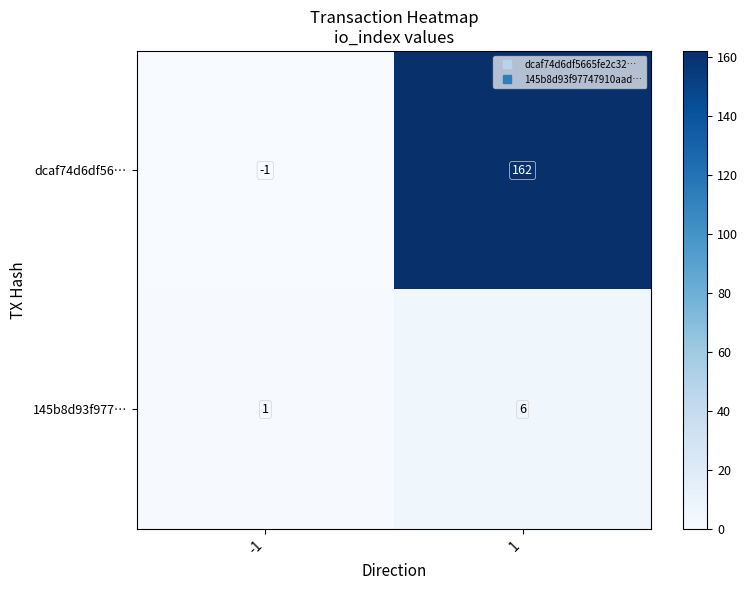

What is the total value across all series at 1?

168